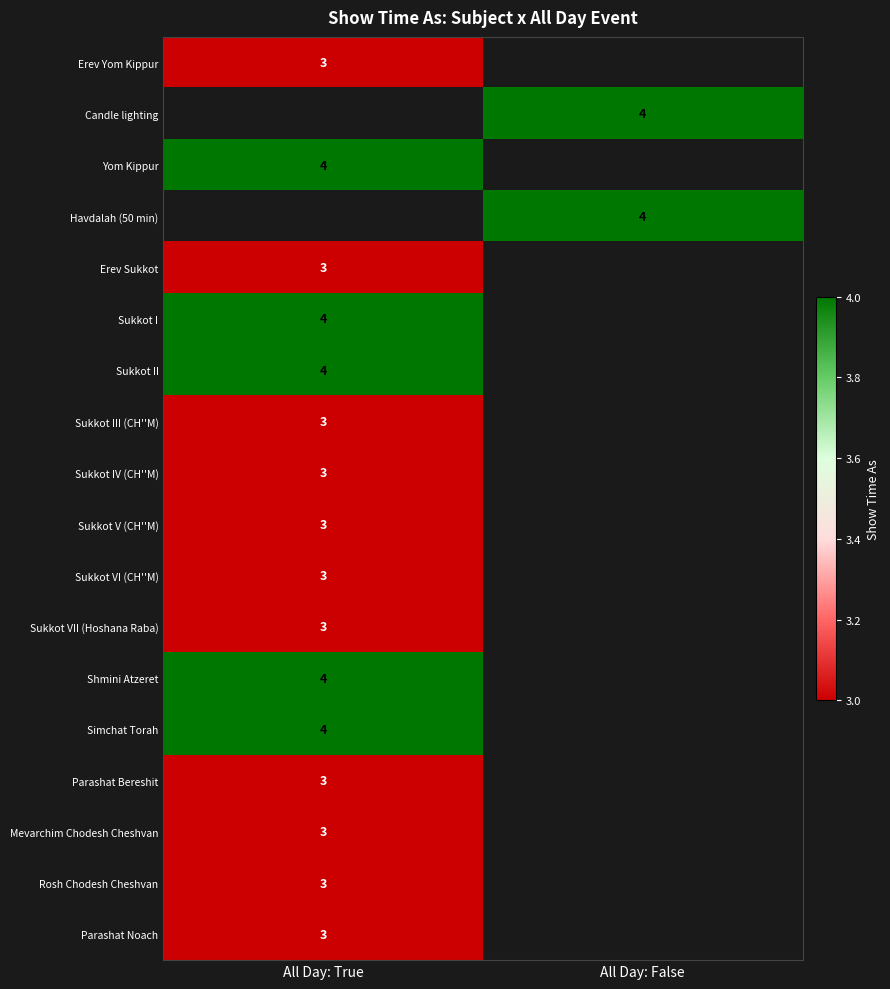

Is it true that Parashat Bereshit equals 2 at All Day: True?

False